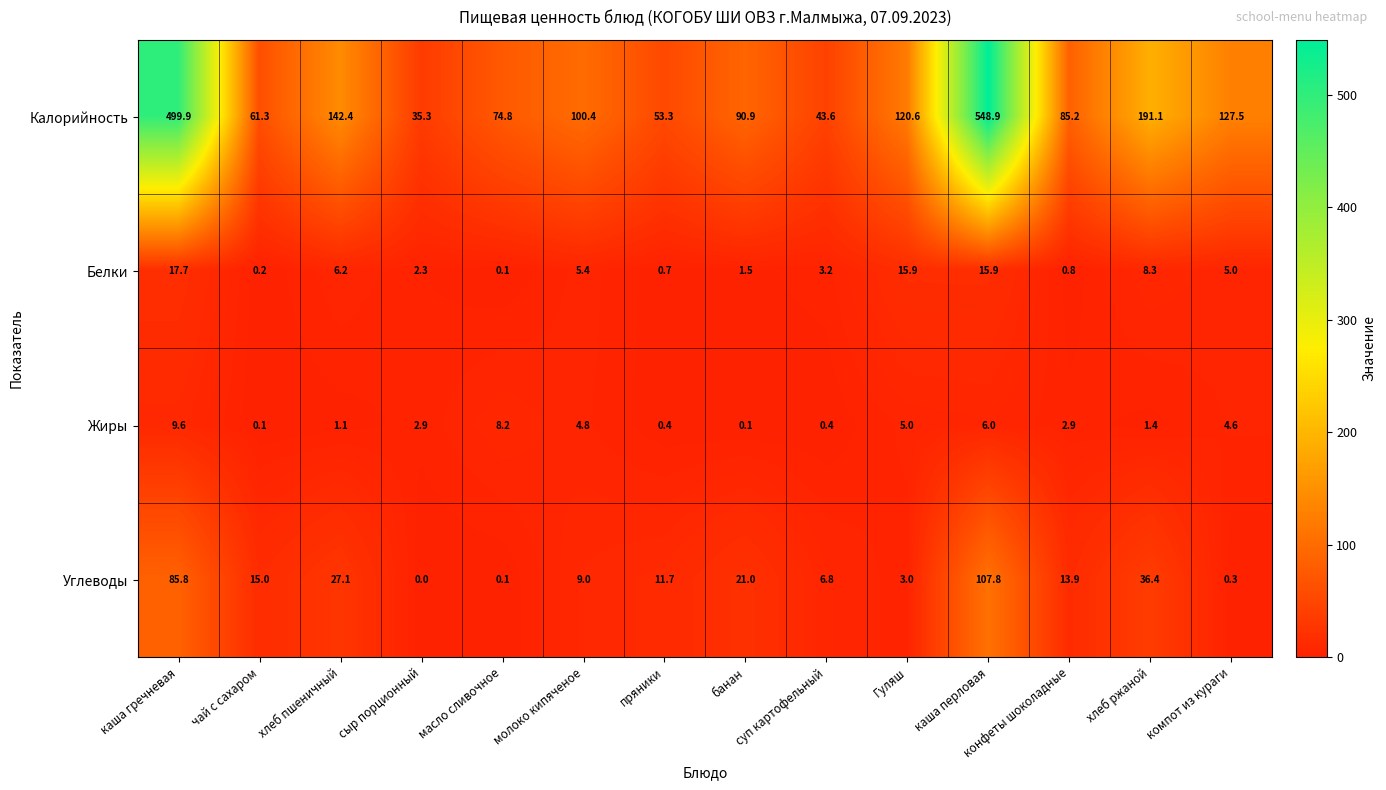

Which category has the lowest value in the Белки series?

масло сливочное